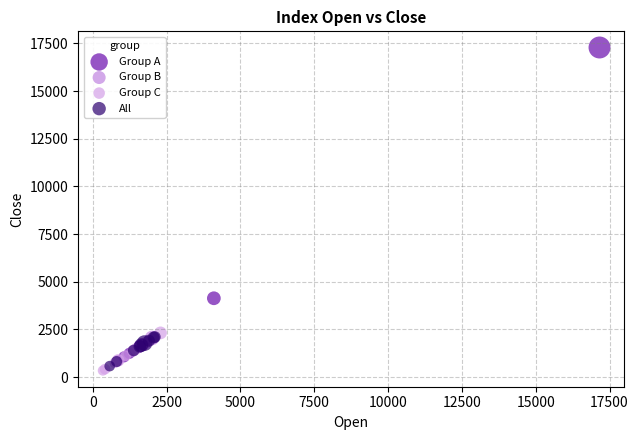

Which series contains the lowest Y value?

Group C